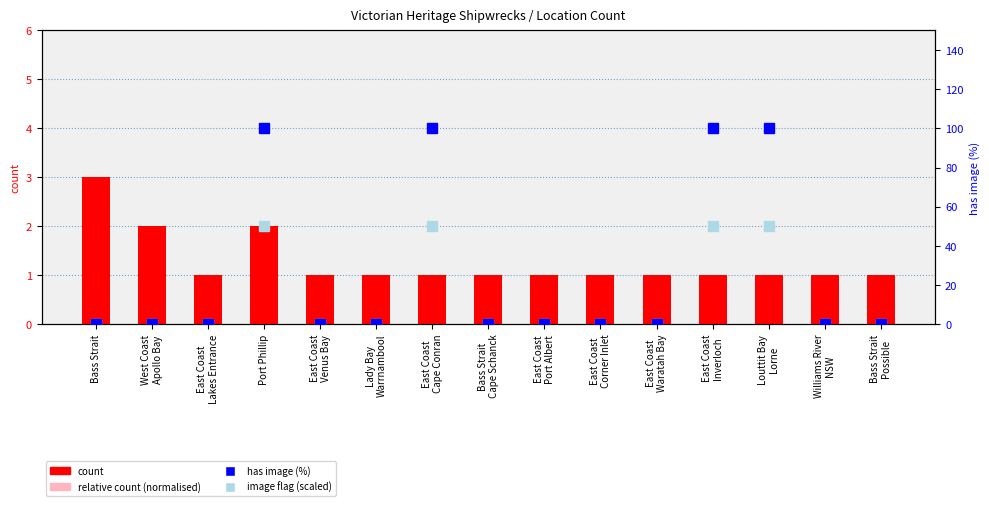

What is the average value of the image flag (scaled) series?

13